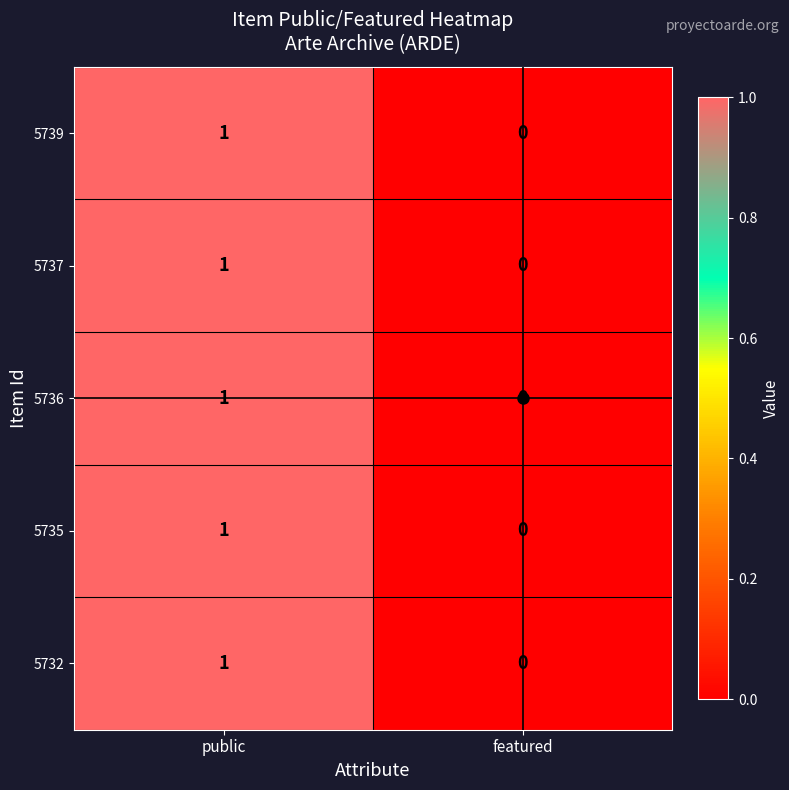

The value of 5737 at public is 0. True or false?

False